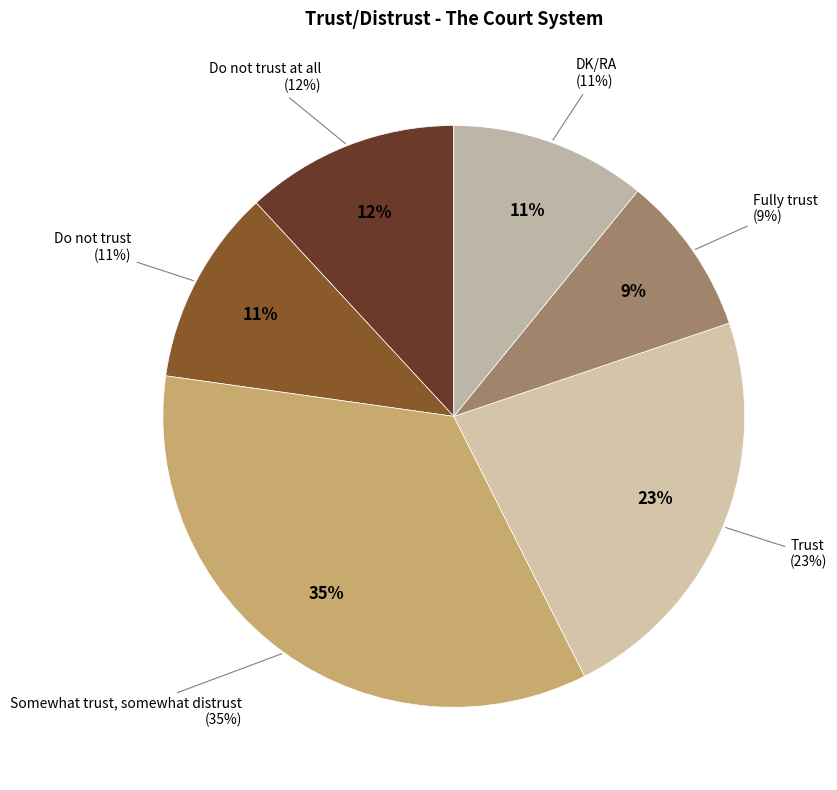

Is there any slice that represents more than half of the pie?

No